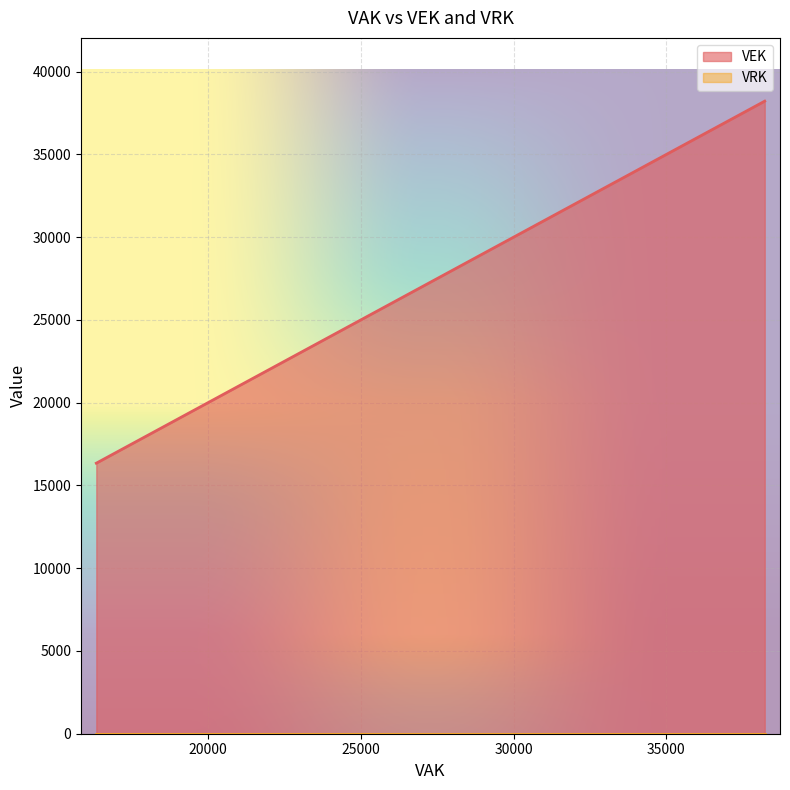

What is the difference between the maximum and minimum values in the VEK series?

21875